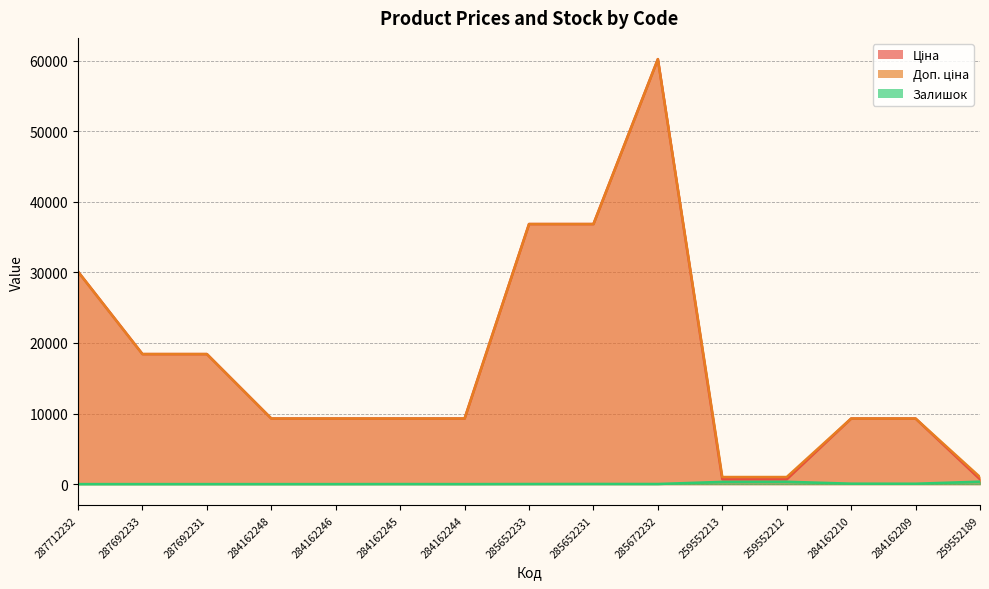

At which category is the sum across all series the highest?

285672232